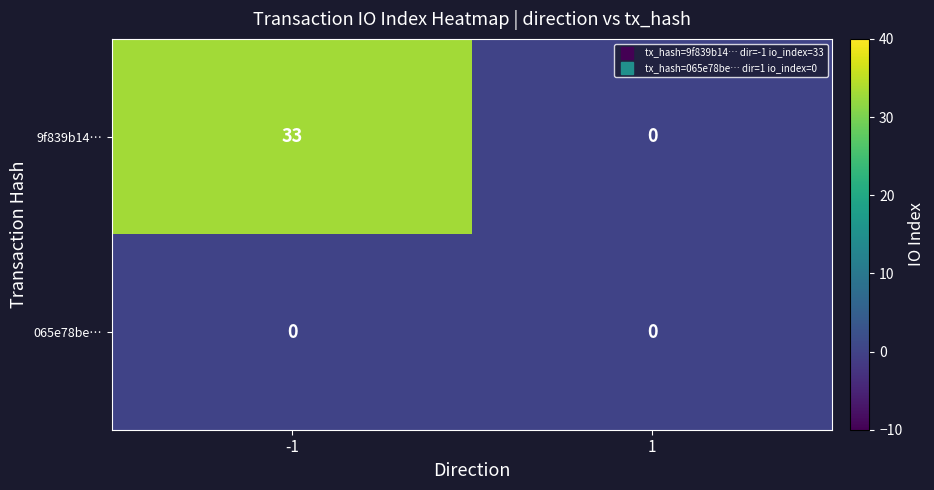

Reading left to right, what are all the values shown in this chart?

9f839b14…: -1=33	1=0
065e78be…: -1=0	1=0